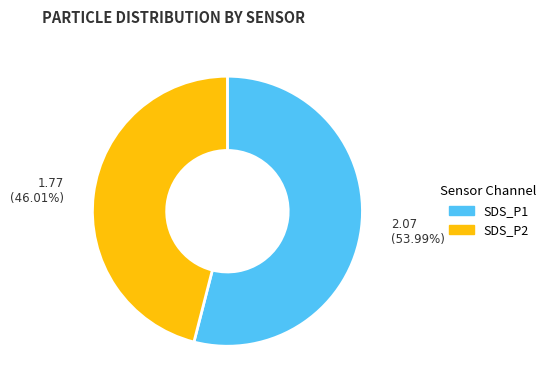

How many slices are in this pie chart?

2